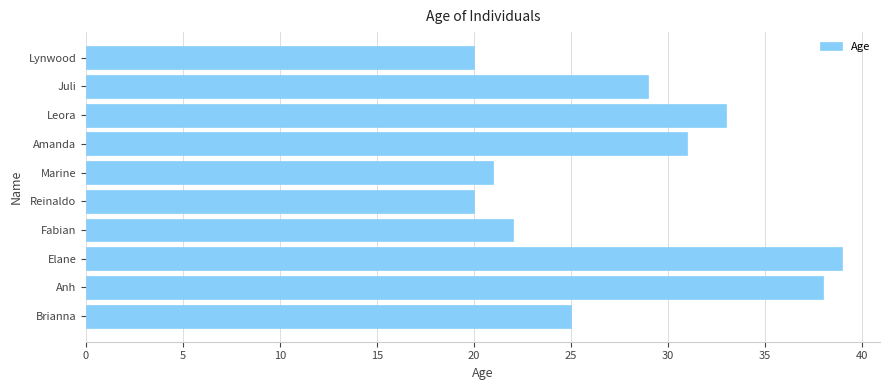

What is the minimum value shown in the chart?

20